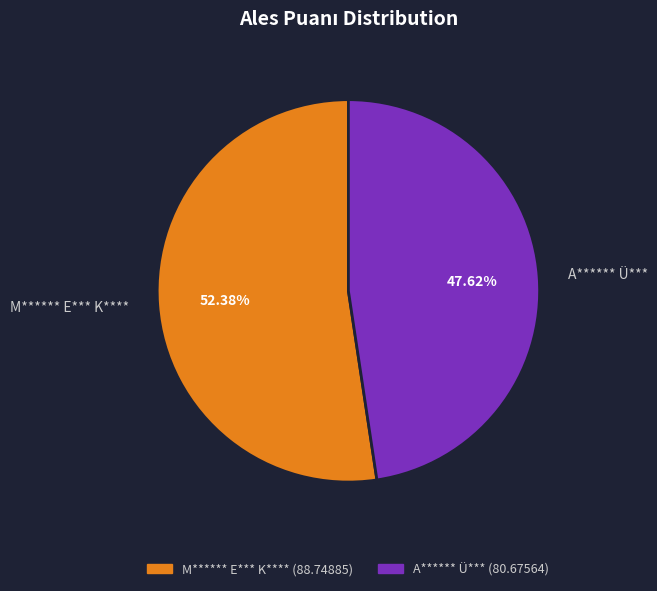

To the nearest percent, what percentage of the pie is M****** E*** K****?

52%